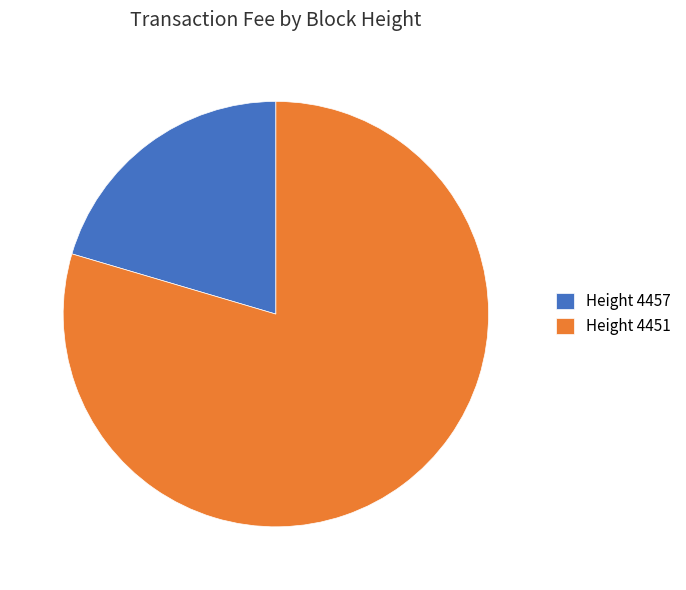

Do Height 4457 and Height 4451 together represent more than half of the pie?

Yes